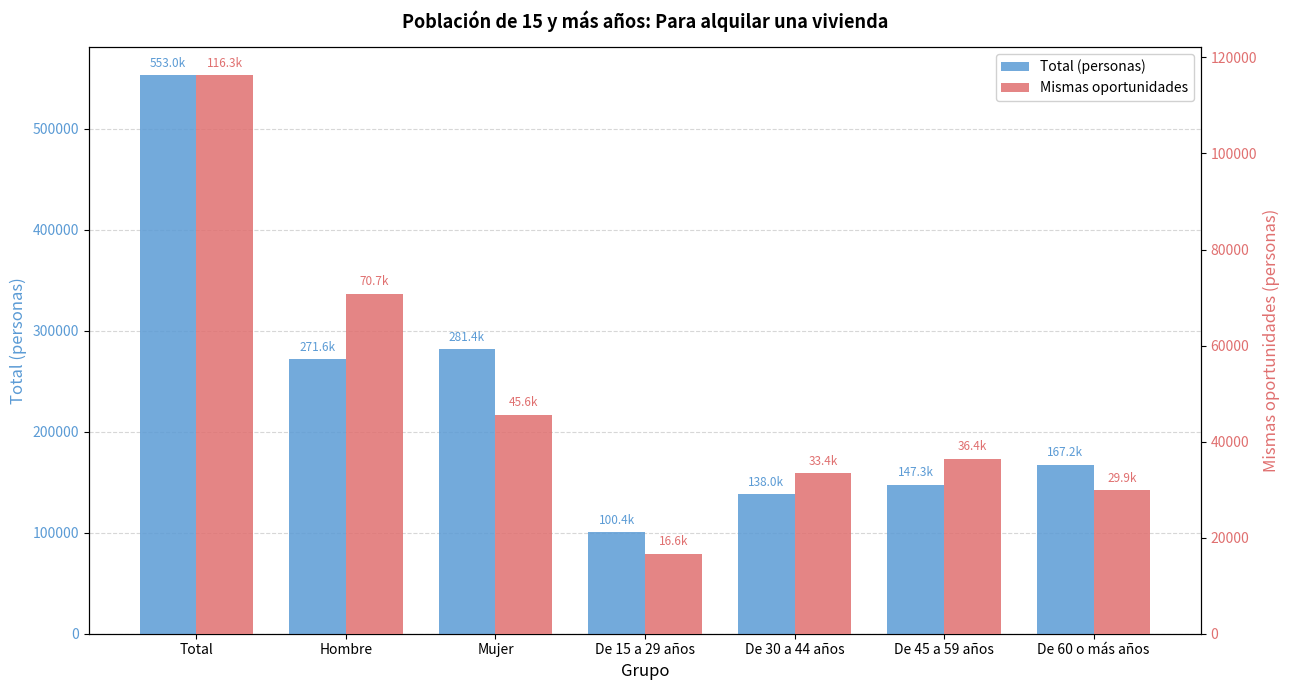

What is the label of the 7th bar from the left?

De 60 o más años